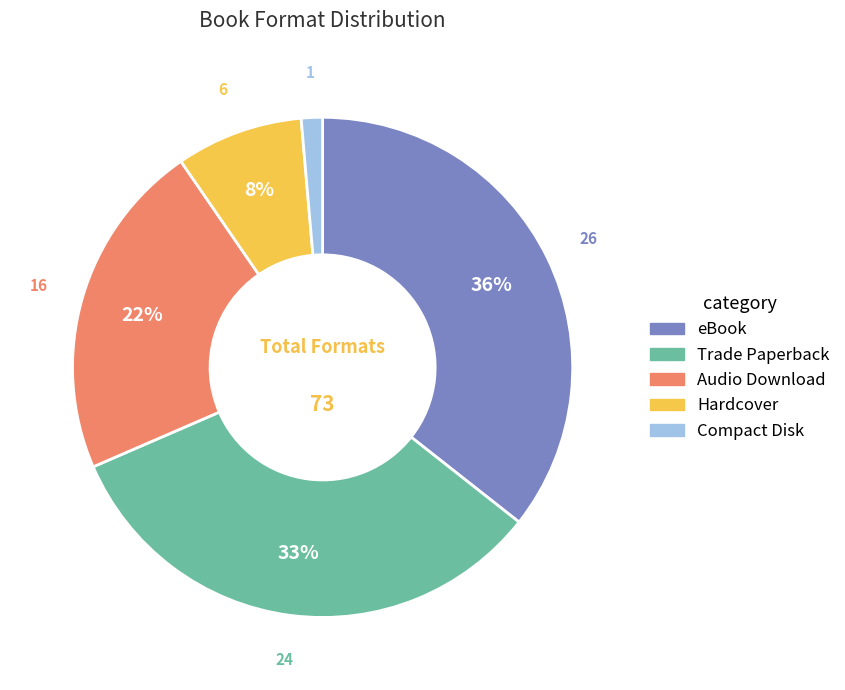

Is it true that Hardcover is 1% of the pie?

False